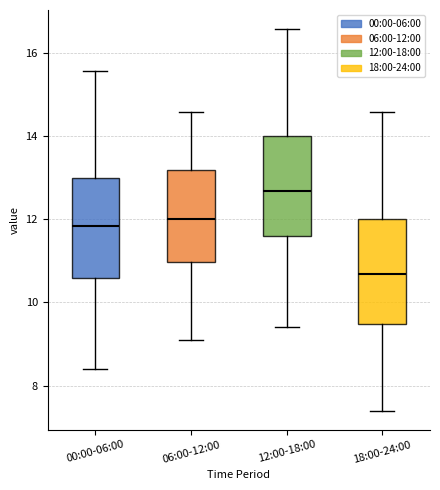

Where does the lower whisker of the box for 06:00-12:00 end on the y-axis? The values are not printed on the chart, so give them approximately, as read against the axis.

9.2